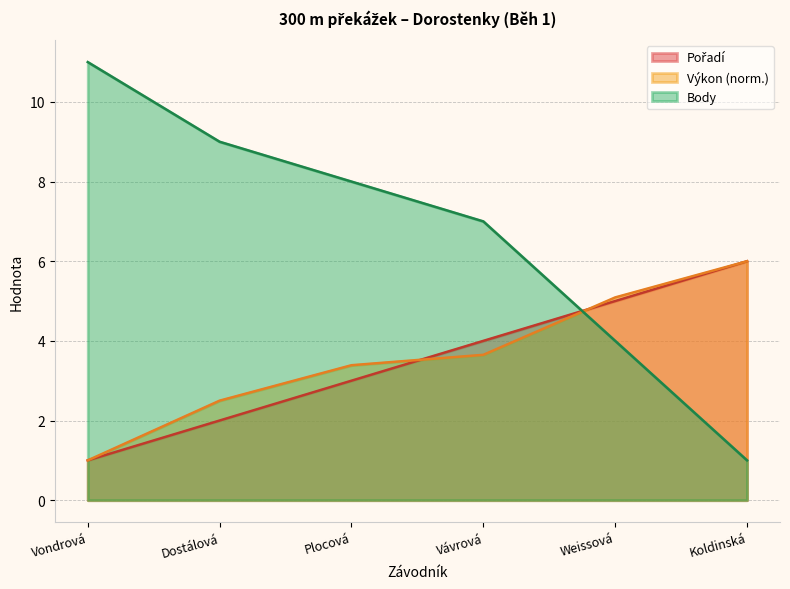

After their last crossing, which series has the higher values: Výkon or Body?

Výkon